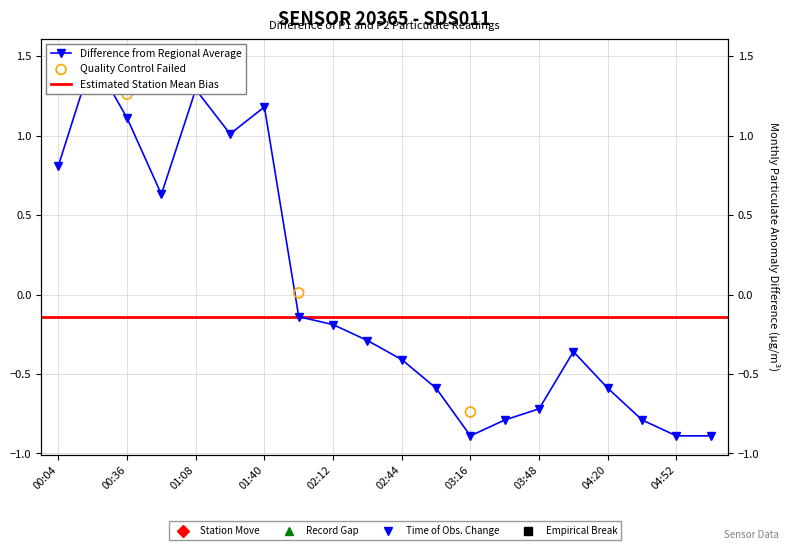

Which has a higher value, 11 or 4?

4